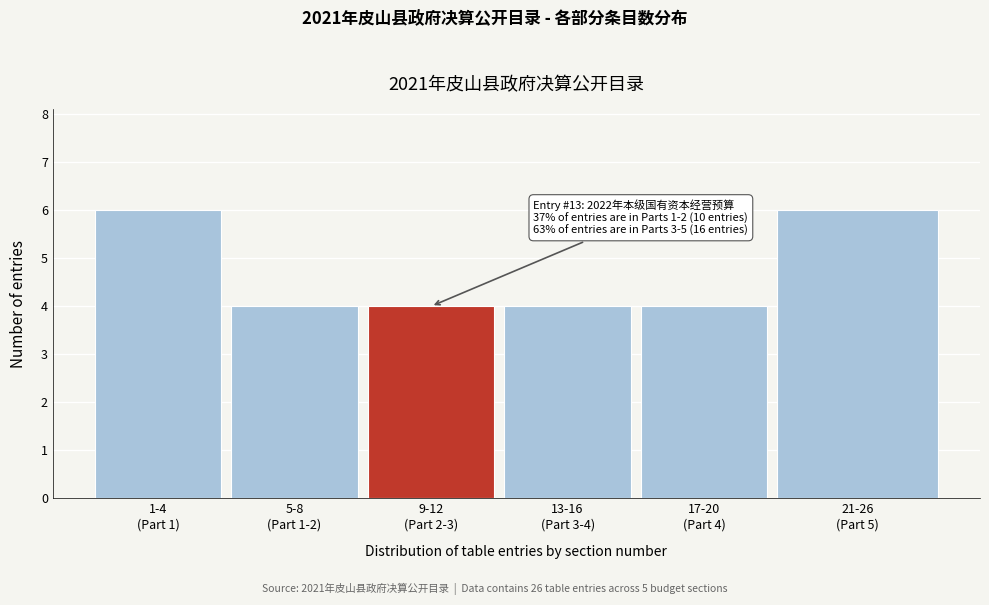

Reading left to right, what are all the values shown in this chart?

6	4	4	4	4	6